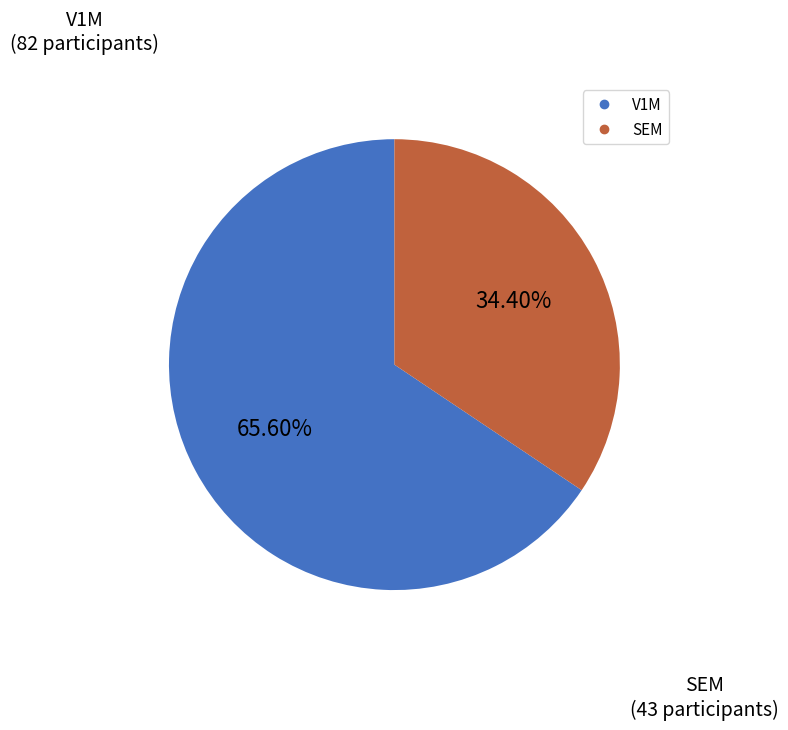

Is there a majority slice in this chart?

Yes